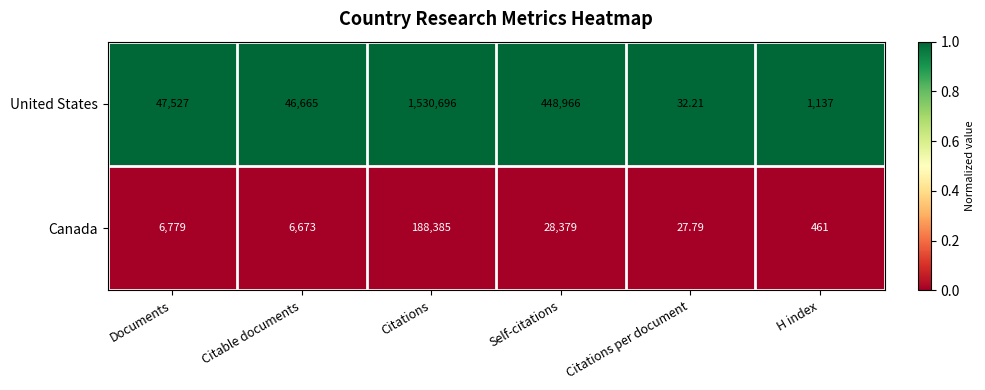

Which series has the largest total across all categories?

United States